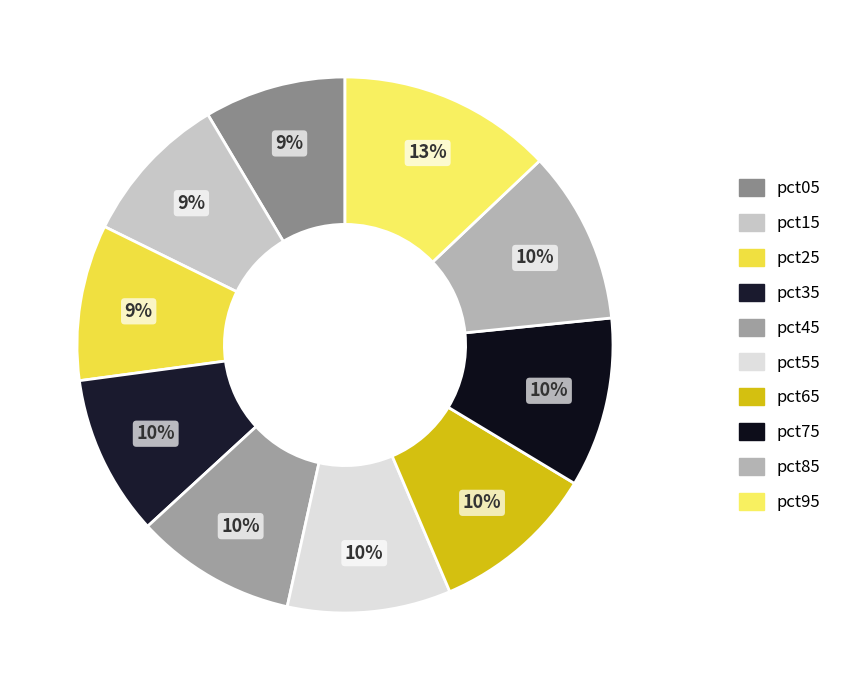

How many segments does this pie chart have?

10